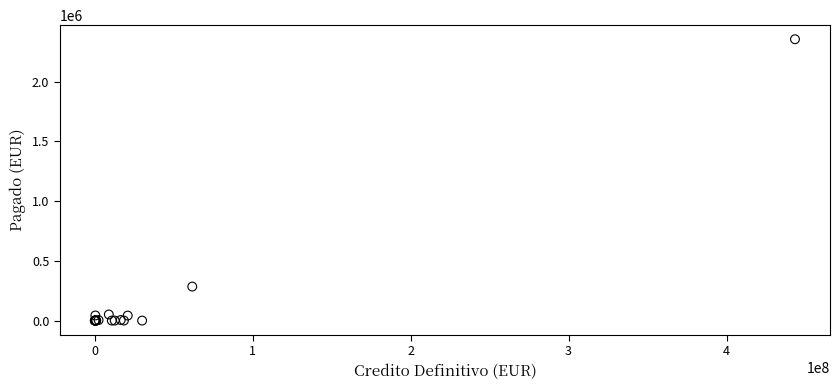

What Y value in the scatter plot is closest to 1178253?

284740.5